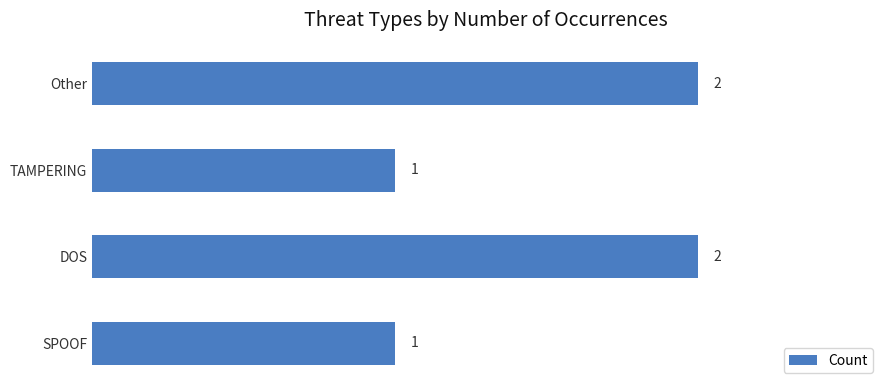

How many categories are shown in the chart?

4